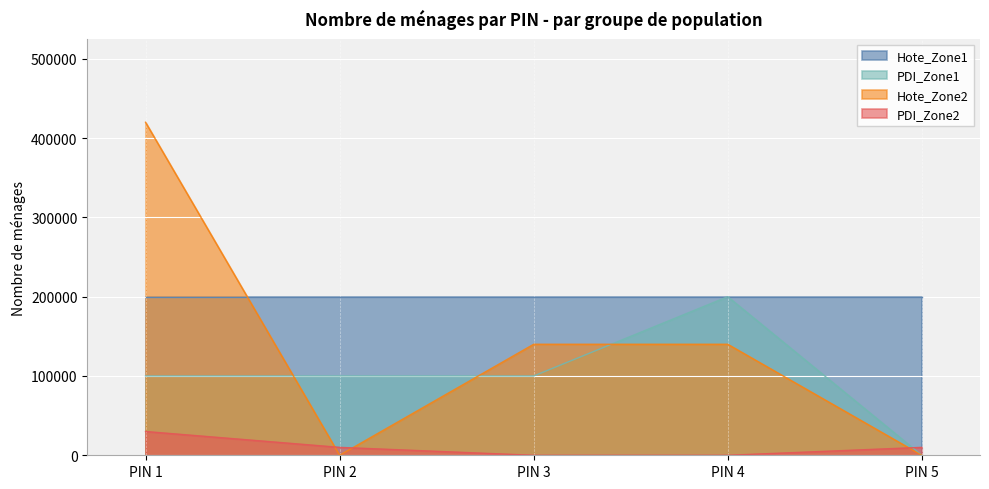

The value of PDI_Zone1 at PIN 1 is 100000. True or false?

True